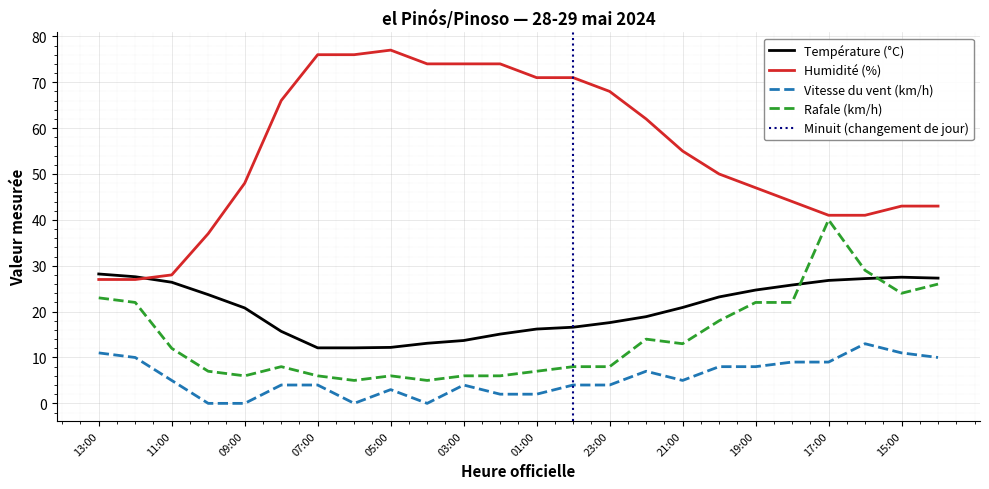

What position from the left is 13:00?

1